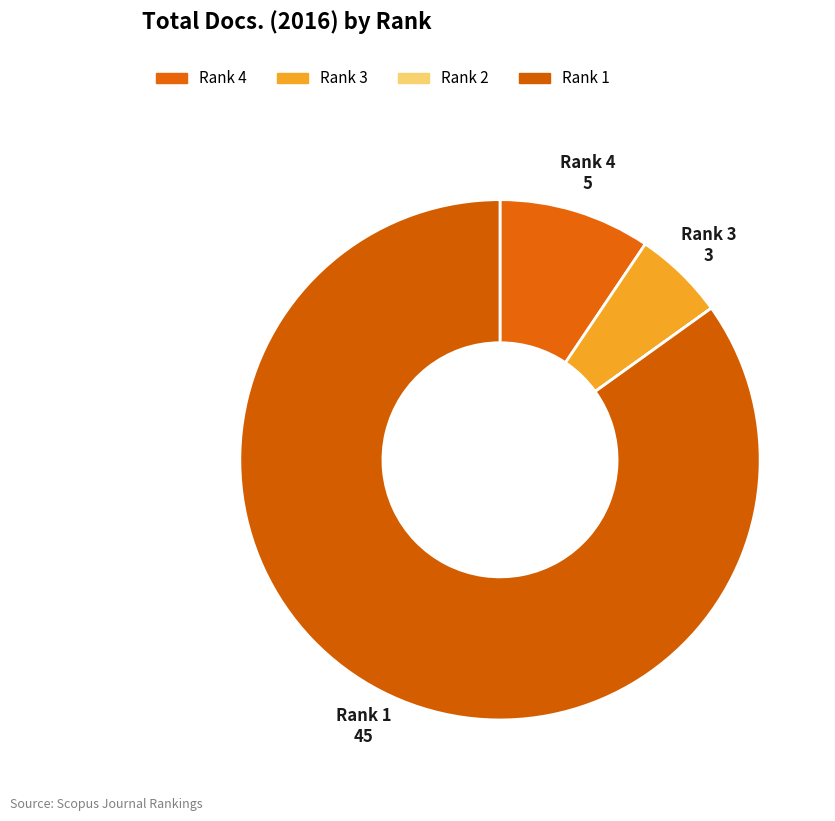

The Rank 4 slice represents 9% of the pie. True or false?

True